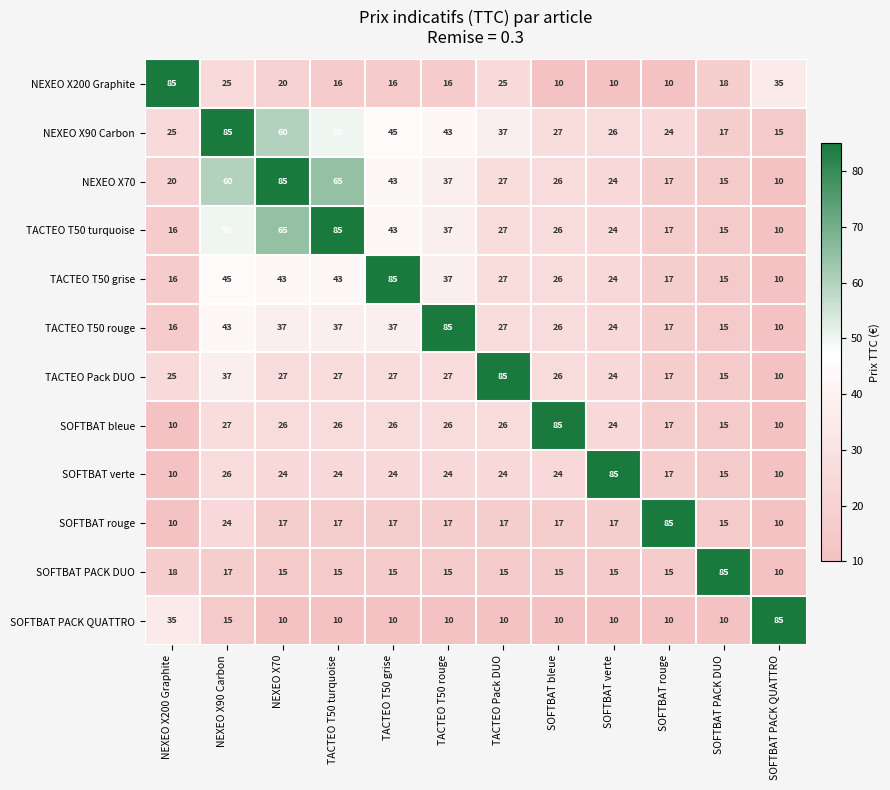

True or false: NEXEO X90 Carbon has a value of 27 at SOFTBAT bleue.

True